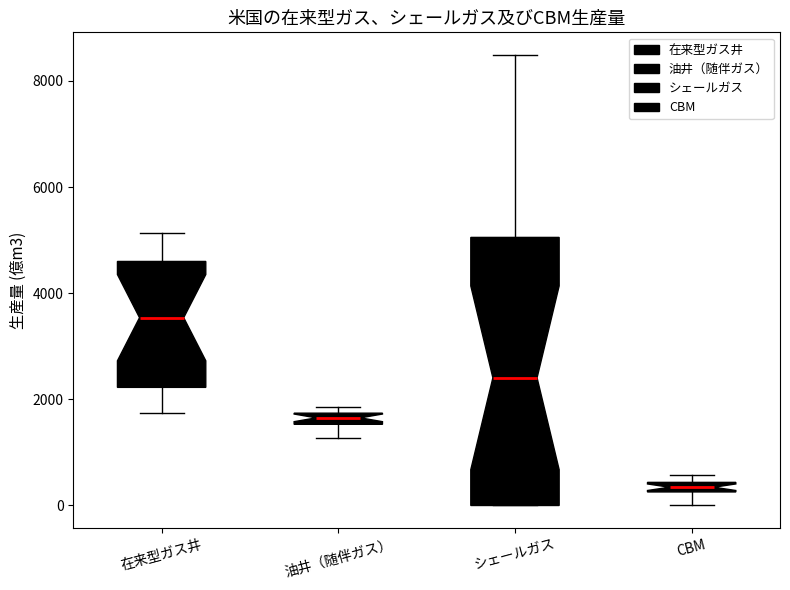

Which box's median line is the lowest?

CBM